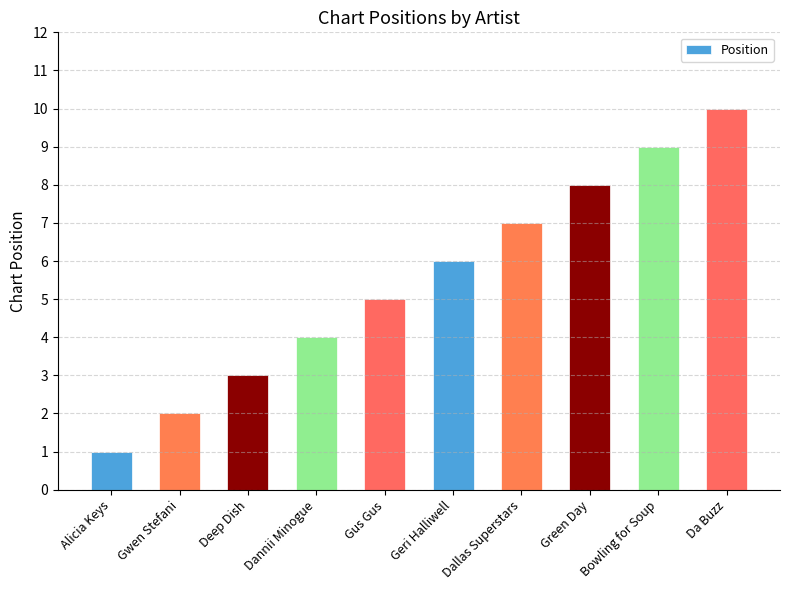

What is the sum of the values at Gus Gus and Alicia Keys?

6